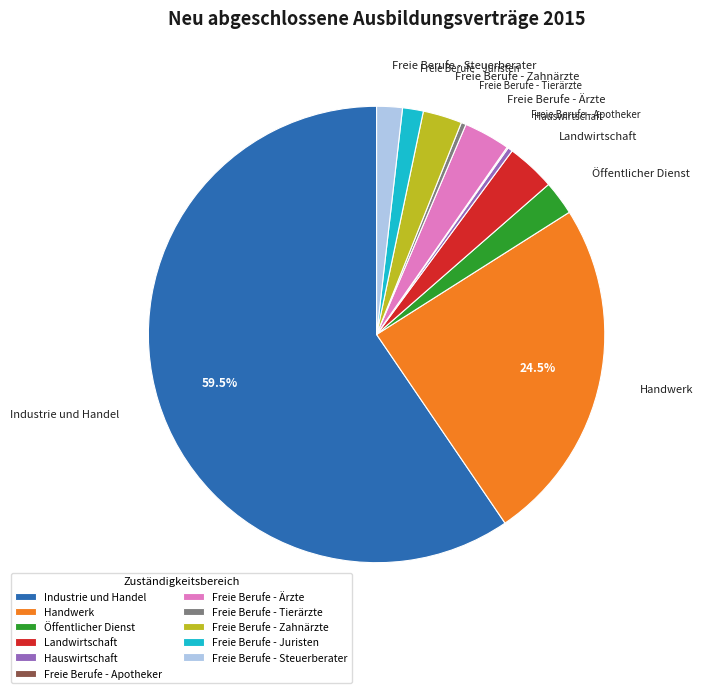

Is it true that Freie Berufe - Juristen is 11% of the pie?

False